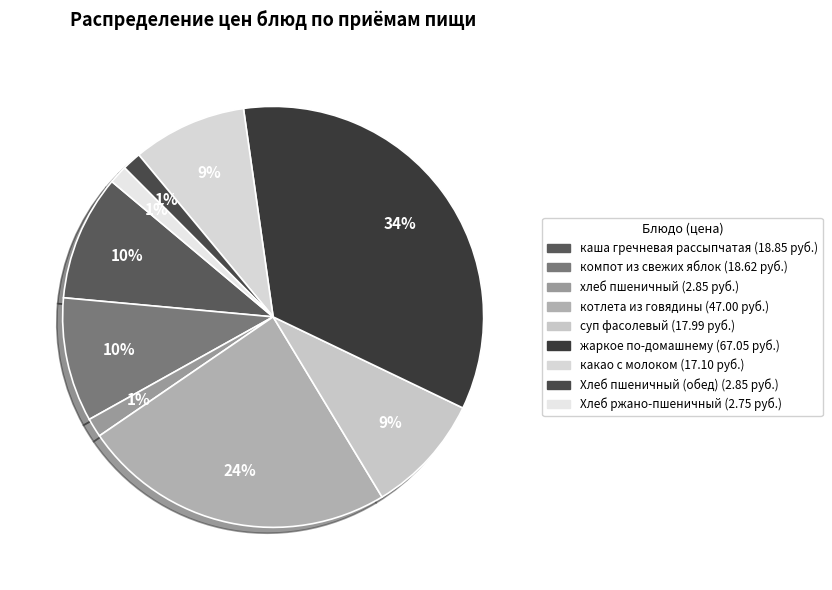

Rank the categories by value from highest to lowest.

жаркое по-домашнему, котлета из говядины, каша гречневая рассыпчатая, компот из свежих яблок, суп фасолевый, какао с молоком, хлеб пшеничный, Хлеб пшеничный (обед), Хлеб ржано-пшеничный